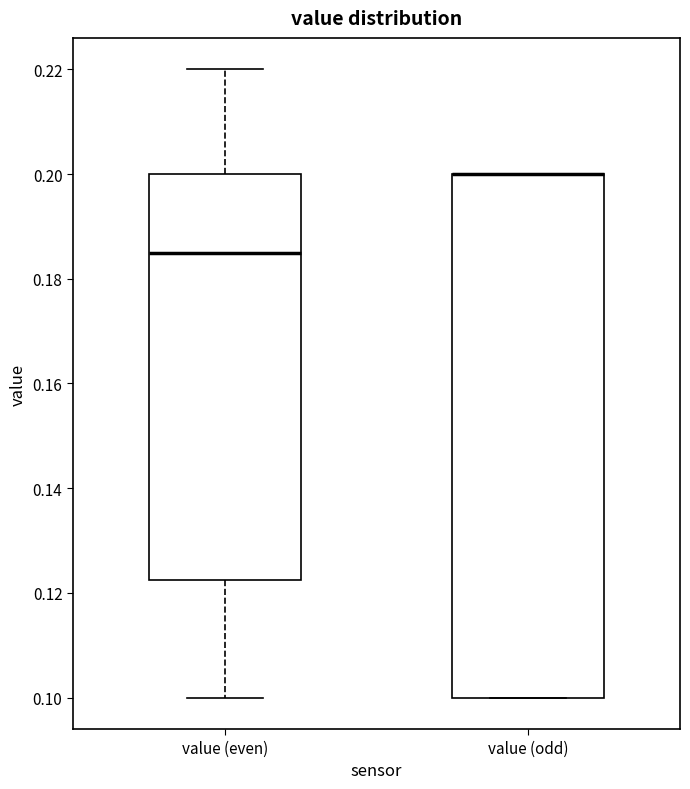

Reading left to right, transcribe this box plot: for each box, give where its median line is, the range the box spans, and where its two whiskers end, as read against the y-axis. The values are not printed on the chart, so give them approximately, as read against the axis.

value (even): median 0.186, box 0.122 to 0.200, whiskers 0.100 to 0.220
value (odd): median 0.200 (drawn on the box's upper edge), box 0.100 to 0.200, whiskers 0.100 to 0.200